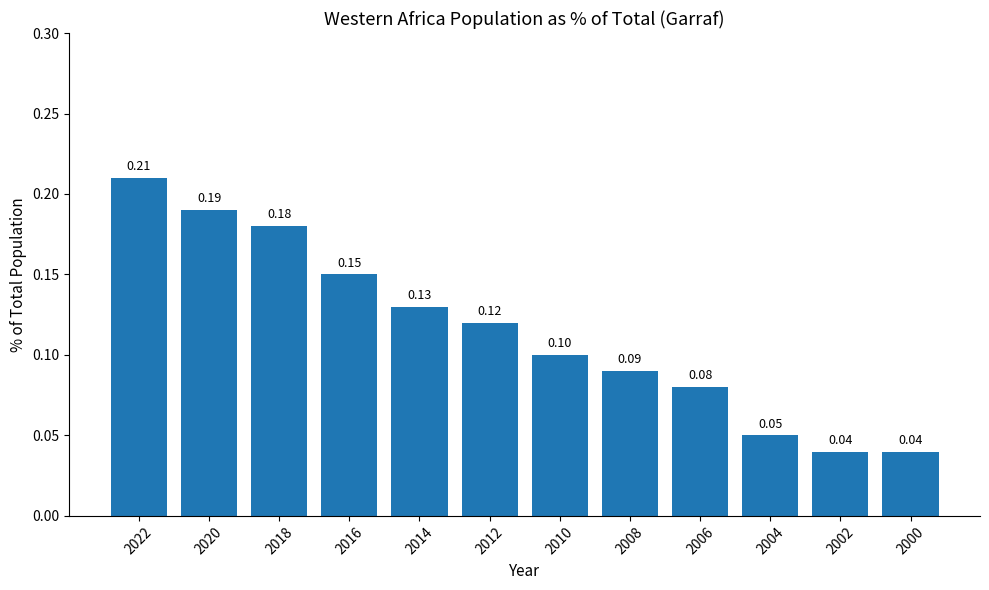

Between 2000 and 2010, which is larger?

2010